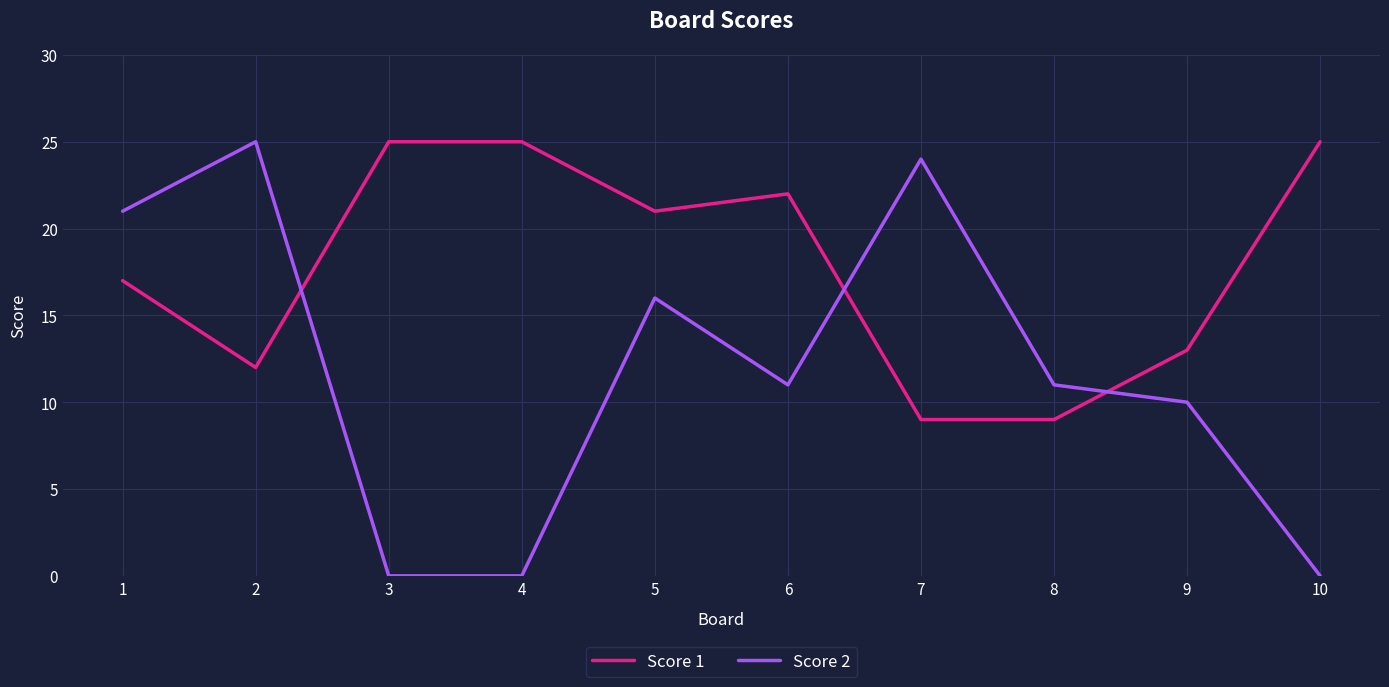

Is it true that Score 2 equals -13 at 4?

False